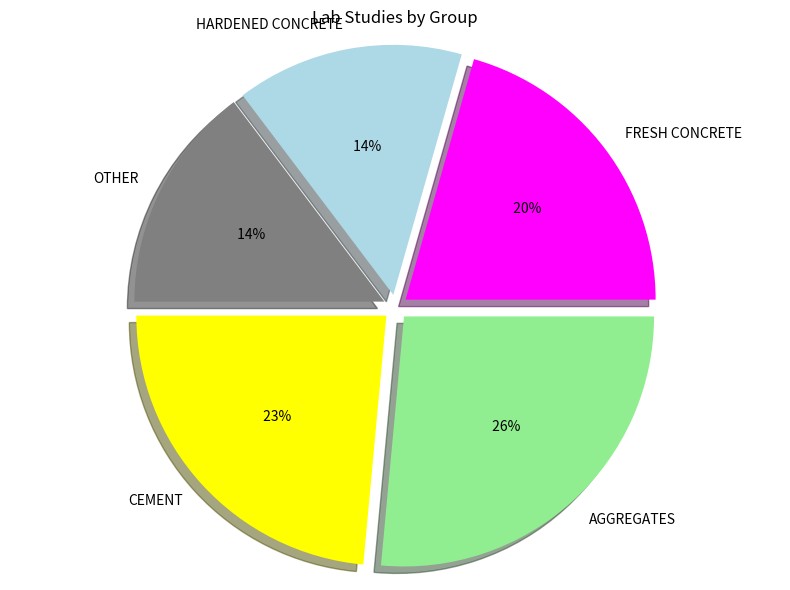

Which category has the smallest portion of the pie?

HARDENED CONCRETE